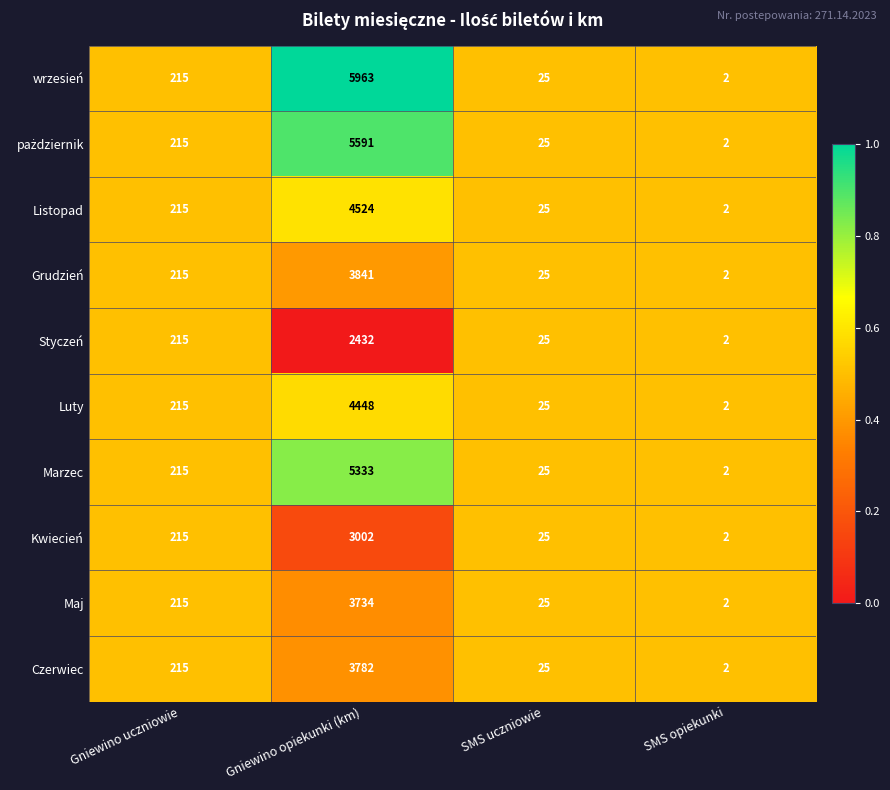

The value of Grudzień at SMS uczniowie is 12. True or false?

False